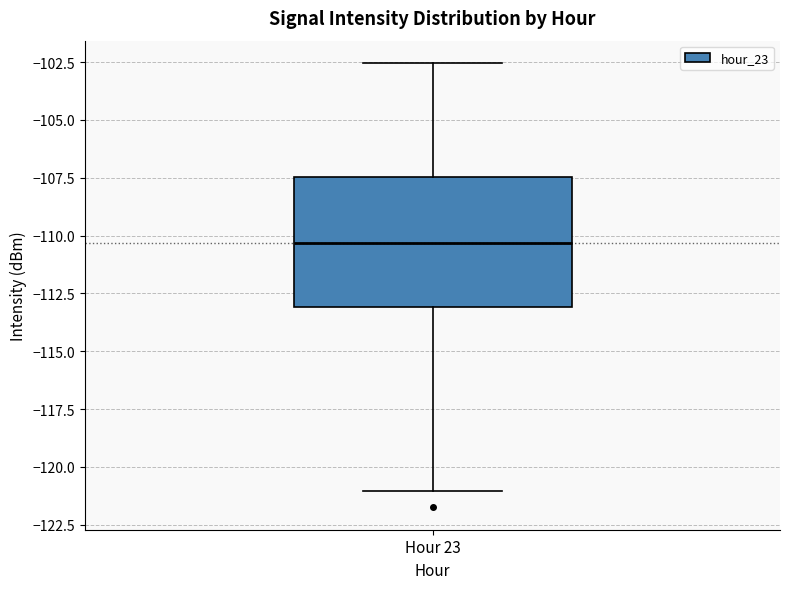

Transcribe this box plot: give where the median line is, the range the box spans, and where the two whiskers end, as read against the y-axis. The values are not printed on the chart, so give them approximately, as read against the axis.

median -110.5, box -113.0 to -107.5, whiskers -121.0 to -102.5